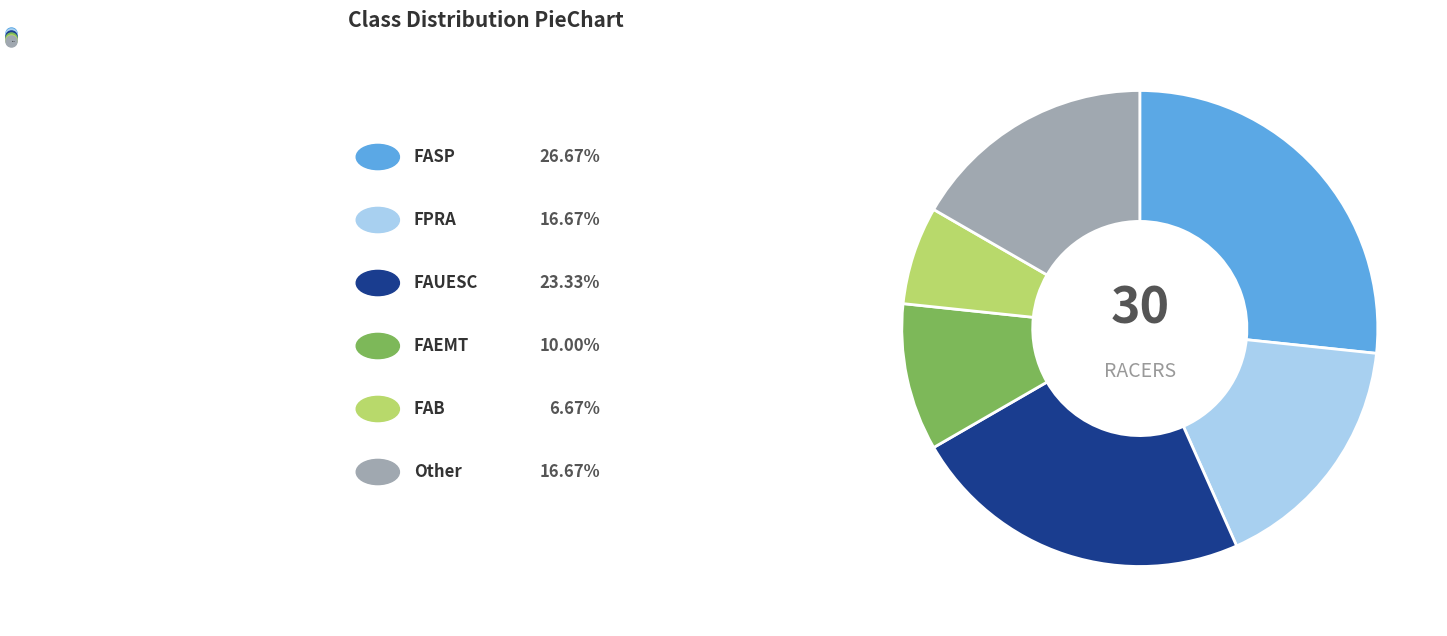

What is the largest slice in the pie chart?

FASP